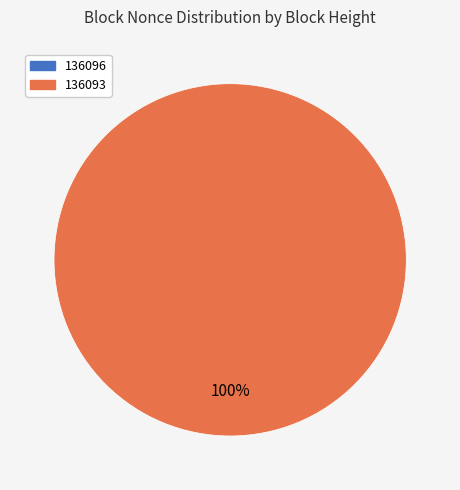

Combined, do 136093 and 136096 account for over 50%?

Yes